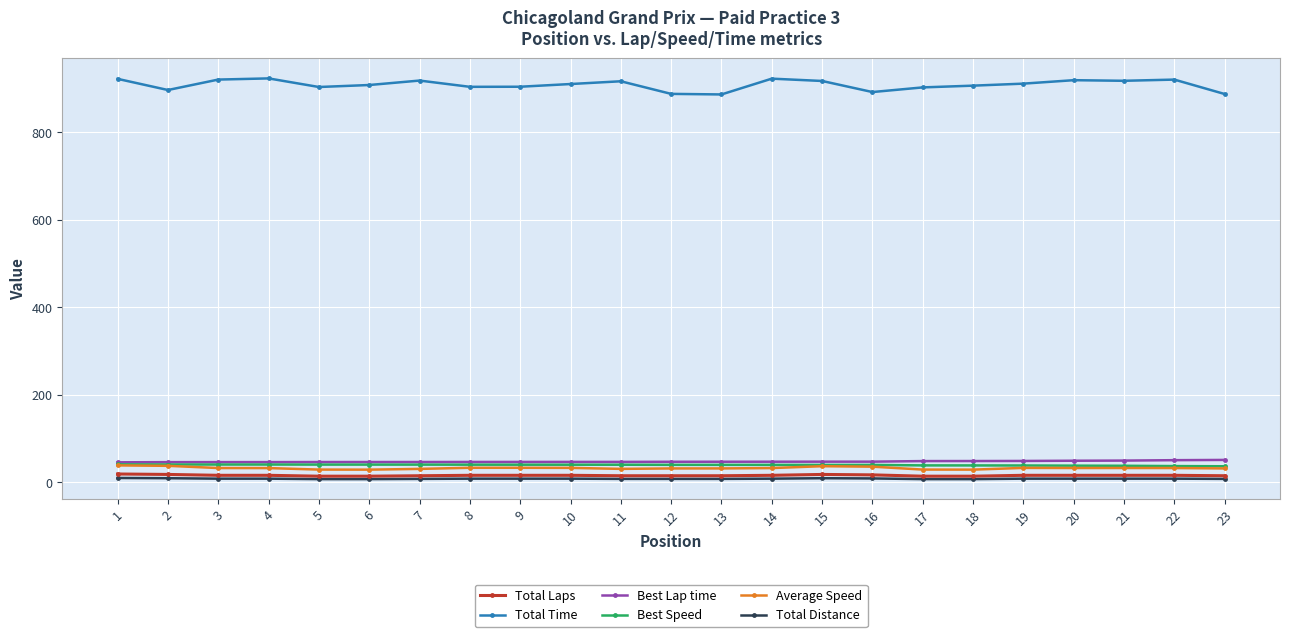

What is the highest value of the Best Lap time series?

51.1